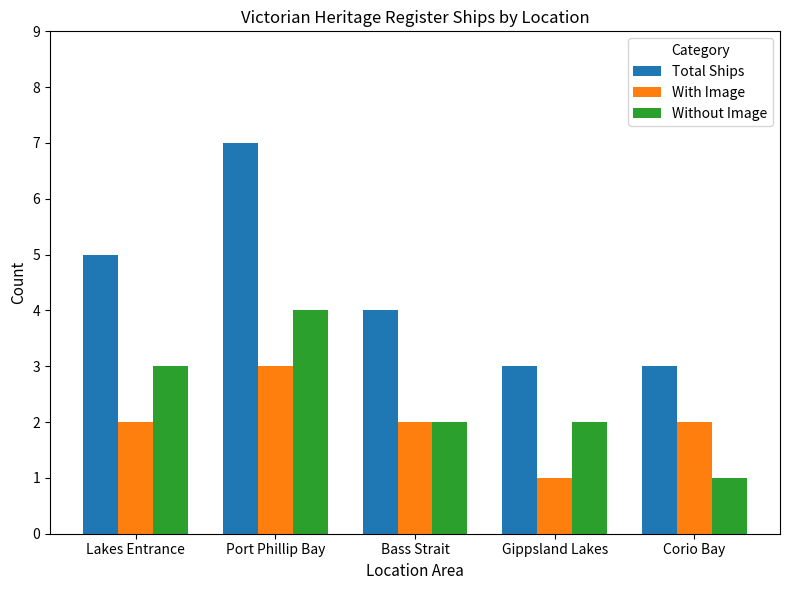

At how many categories does at least one series exceed 1?

5